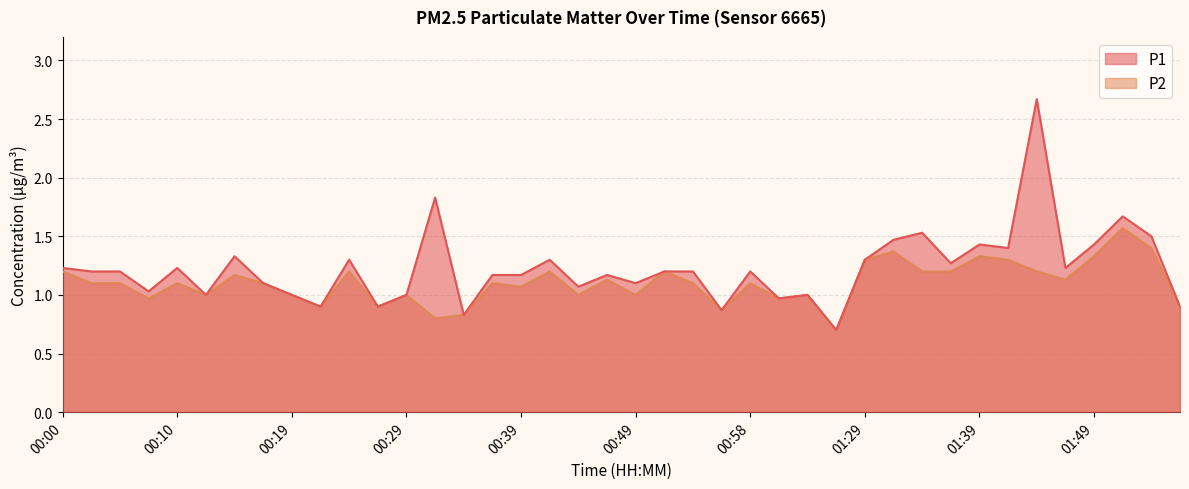

True or false: P1 has a value of 1.6 at 00:27.

False